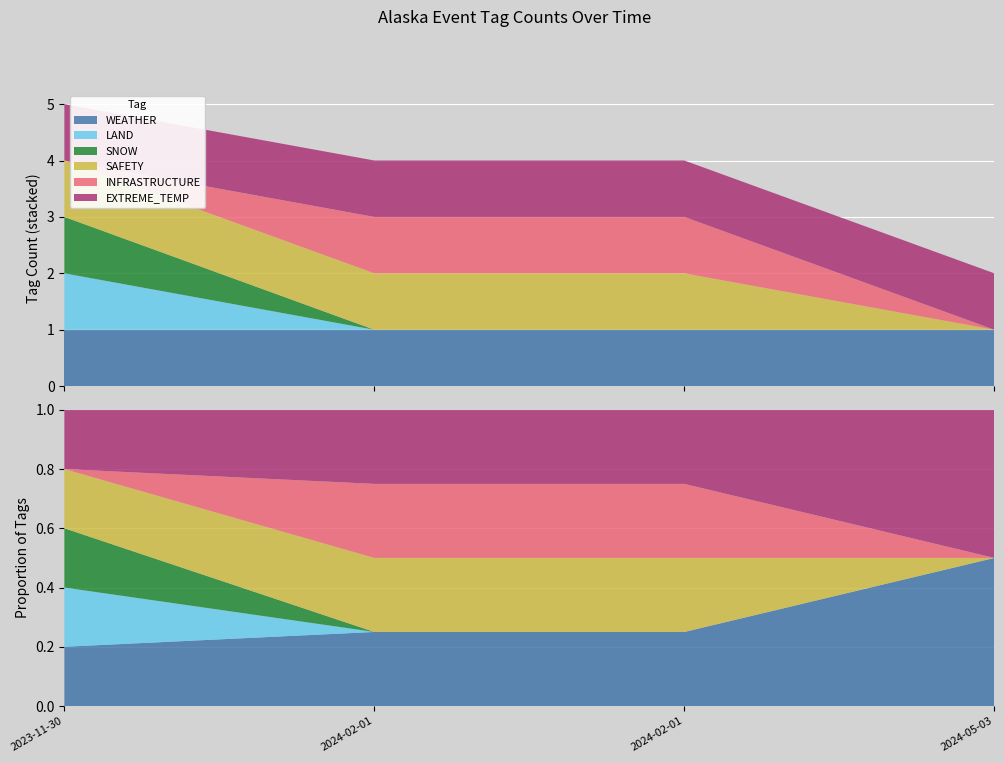

Reading left to right, extract all data points from this chart.

WEATHER: 1	1	1	1
LAND: 1	0	0	0
SNOW: 1	0	0	0
SAFETY: 1	1	1	0
INFRASTRUCTURE: 0	1	1	0
EXTREME_TEMP: 1	1	1	1